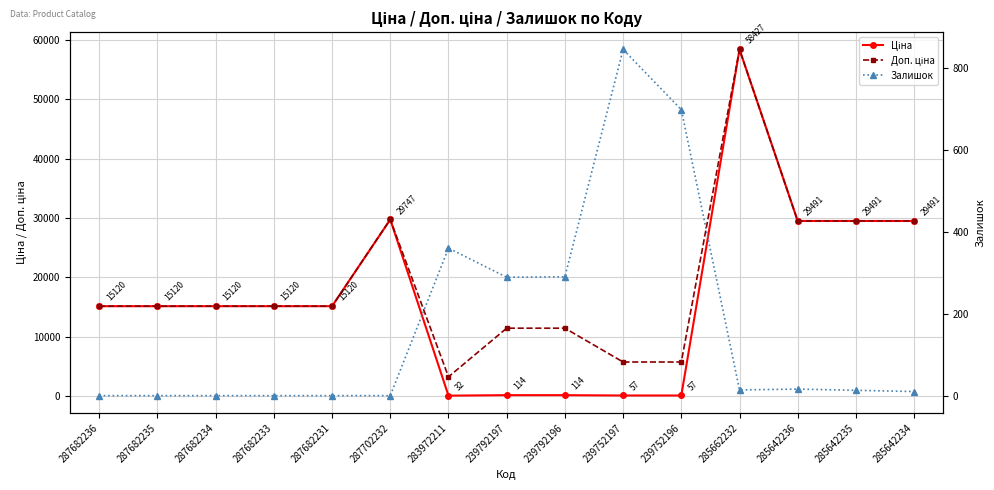

What is the value of the Ціна point at the 15th from the left?

29491.5